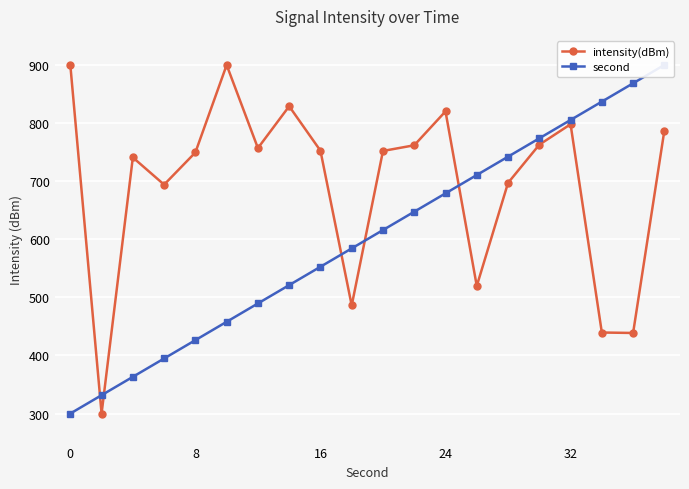

Which series has the largest total across all categories?

intensity(dBm)